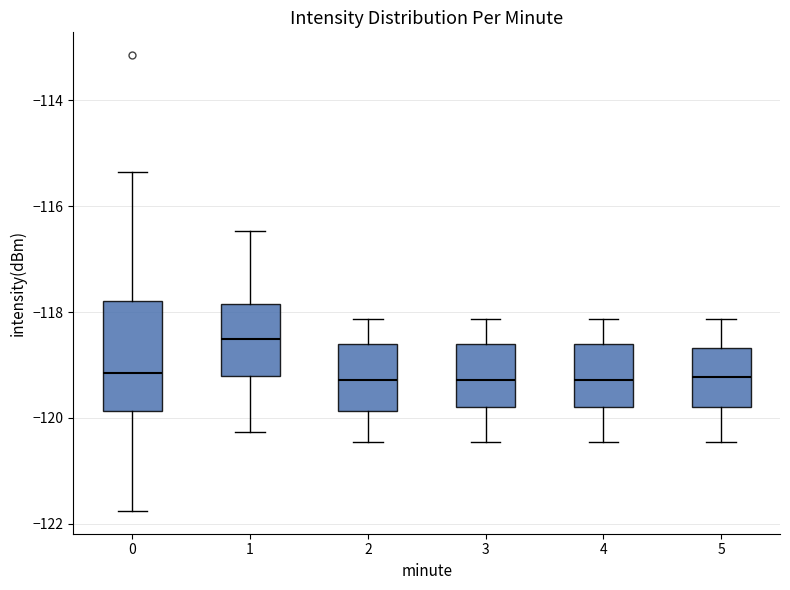

Which box is the tallest, from its lower edge to its upper edge?

0